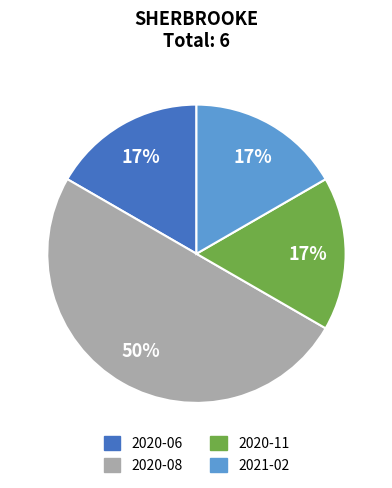

Does 2021-02 represent more than half of the total?

No